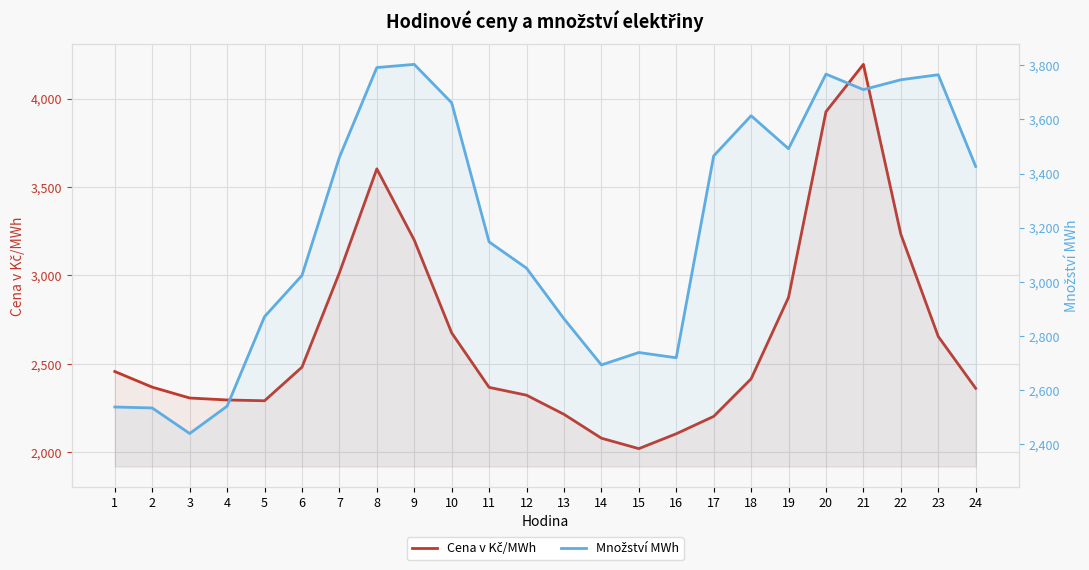

Reading left to right, transcribe all the data shown in this chart.

Cena v Kč/MWh: 2457.1	2368.8	2307.5	2296.4	2291.8	2481.8	3014.8	3602.5	3200.0	2675.4	2367.5	2323.4	2215.4	2080.4	2021.3	2105.3	2203.5	2415.7	2876.3	3925.6	4193.0	3233.1	2655.2	2362.2
Množství MWh: 2537.4	2533.8	2439.4	2540.4	2871.3	3023.7	3460.3	3791.9	3803.7	3661.6	3147.6	3050.5	2863.5	2692.9	2738.8	2719.3	3465.4	3613.9	3492.0	3767.7	3710.4	3746.8	3765.4	3426.5